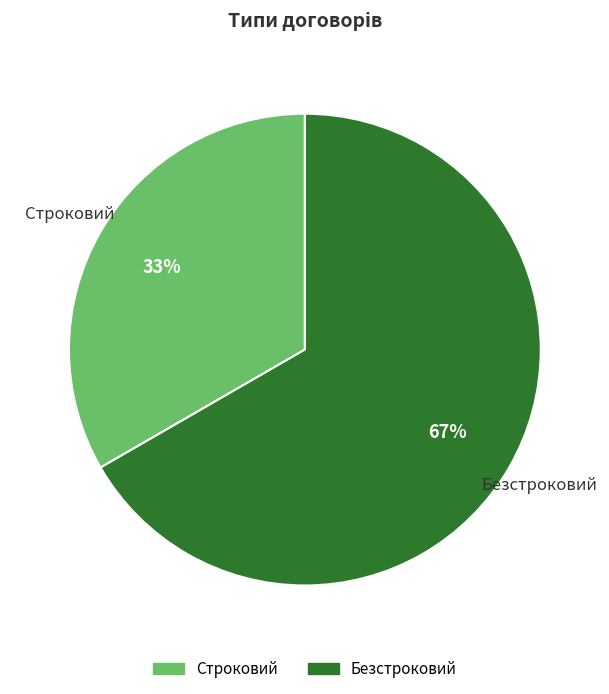

Is it true that Строковий is 47% of the pie?

False